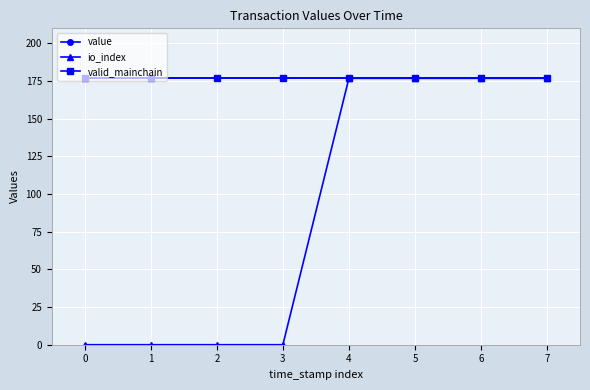

True or false: valid_mainchain has a value of 176.8 at 3.

True